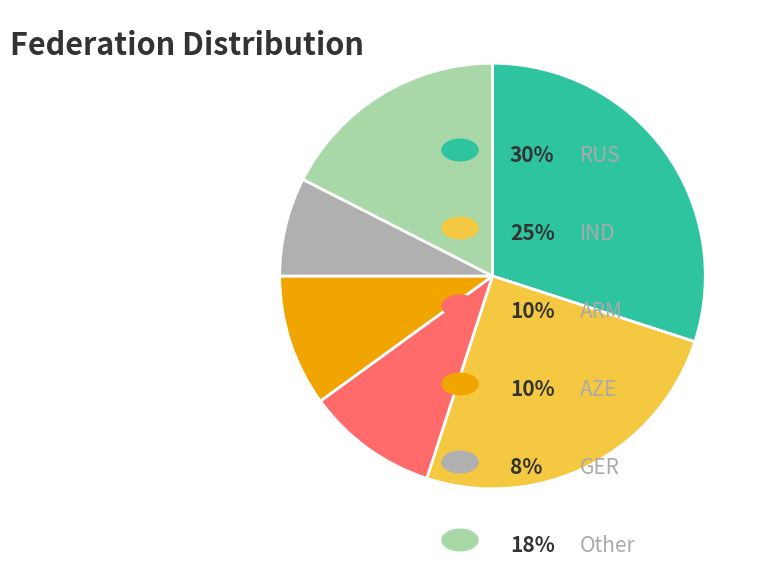

Is there any slice that represents more than half of the pie?

No